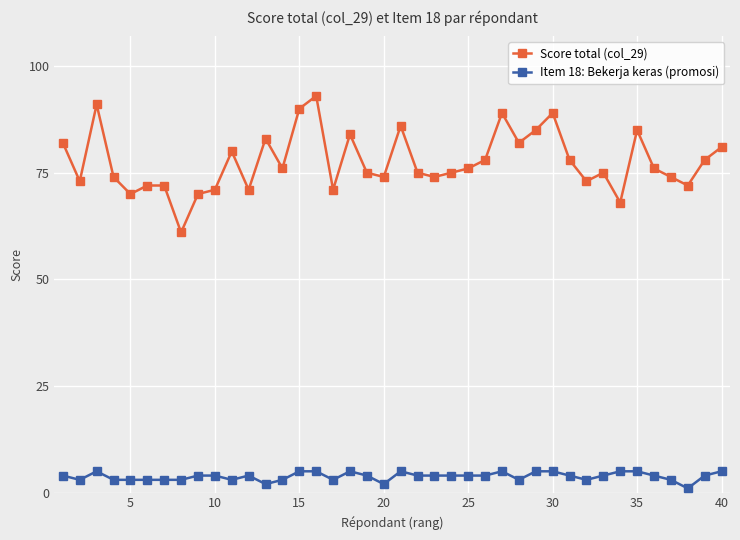

True or false: Item 18: Bekerja keras (promosi) and Score total (col_29) intersect in this chart.

False